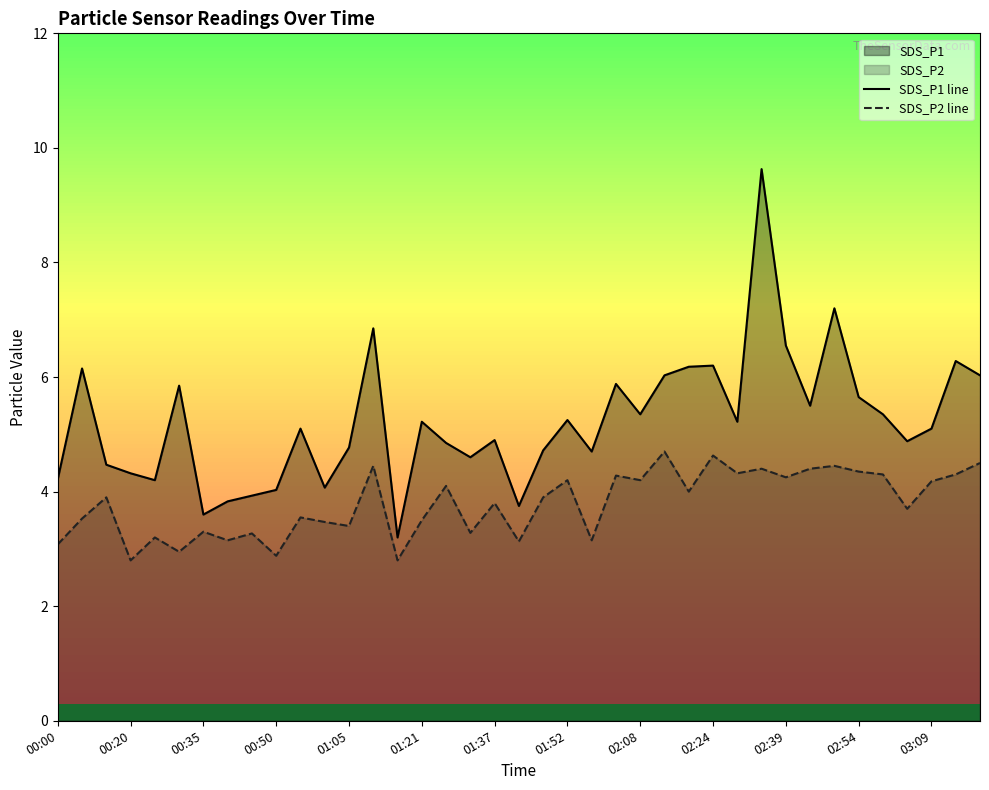

What value does the SDS_P2 line series have at 16?

4.1